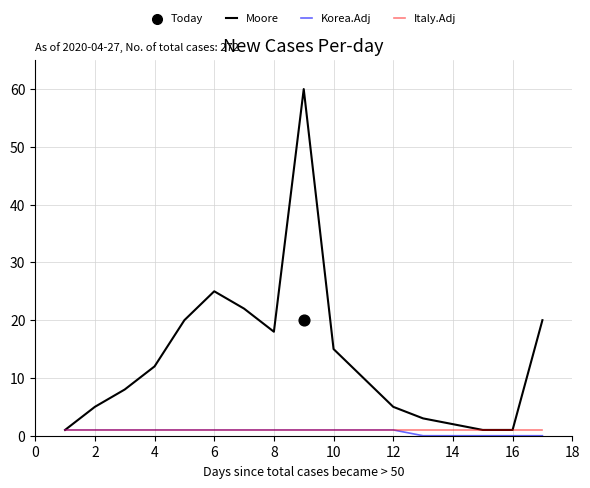

Is it true that Italy.Adj equals 1 at 2?

True